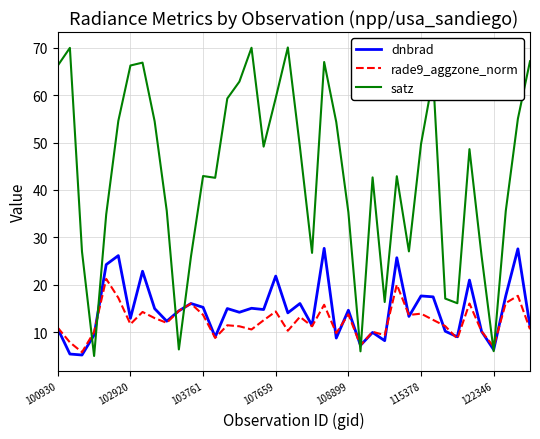

What are all the series names shown in the legend?

dnbrad, rade9_aggzone_norm, satz